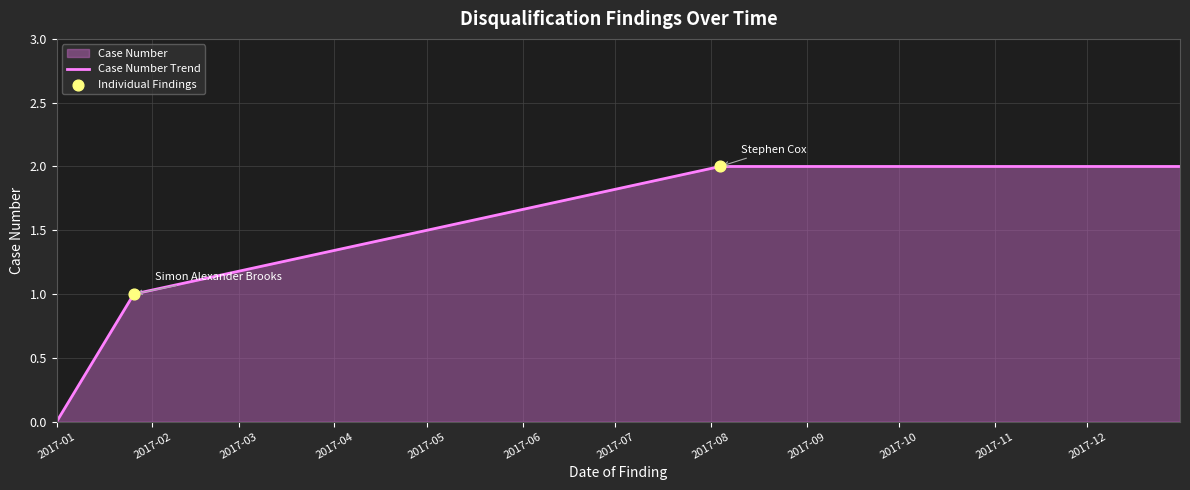

Approximately how many times larger is the value at 2017-08-04 compared to 2017-01-26?

2.0